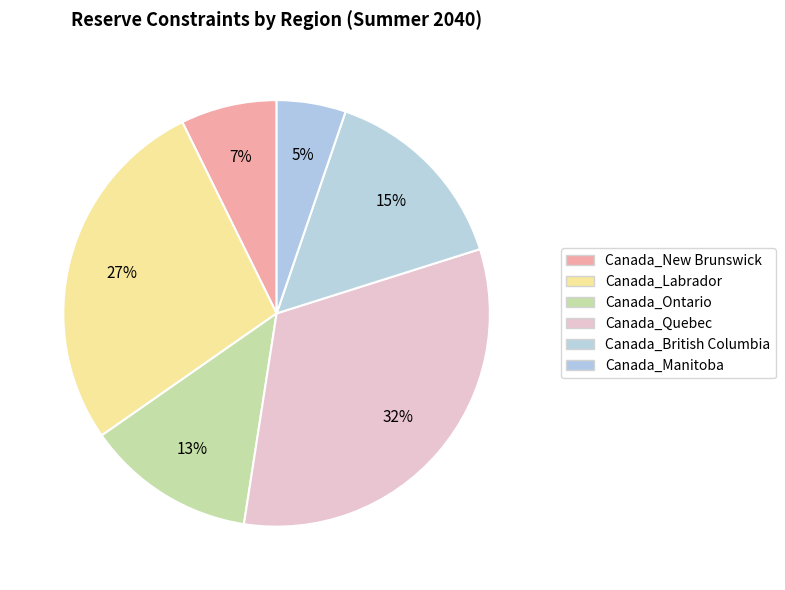

Count the number of slices in the pie.

6